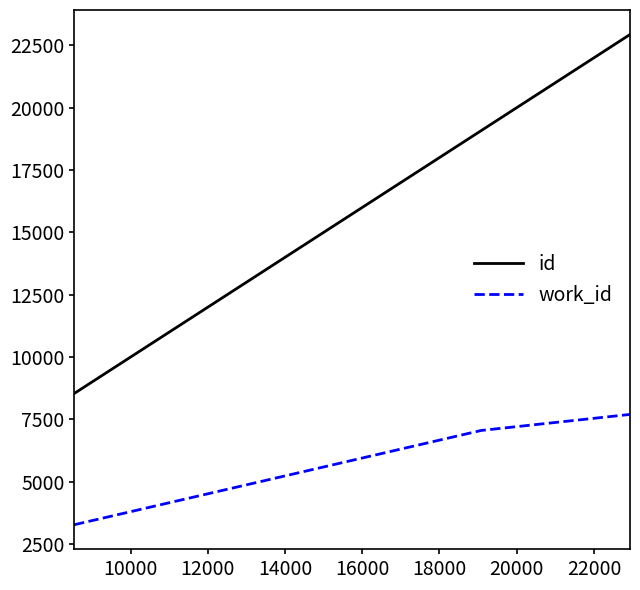

What is the average value of the id series?

16852